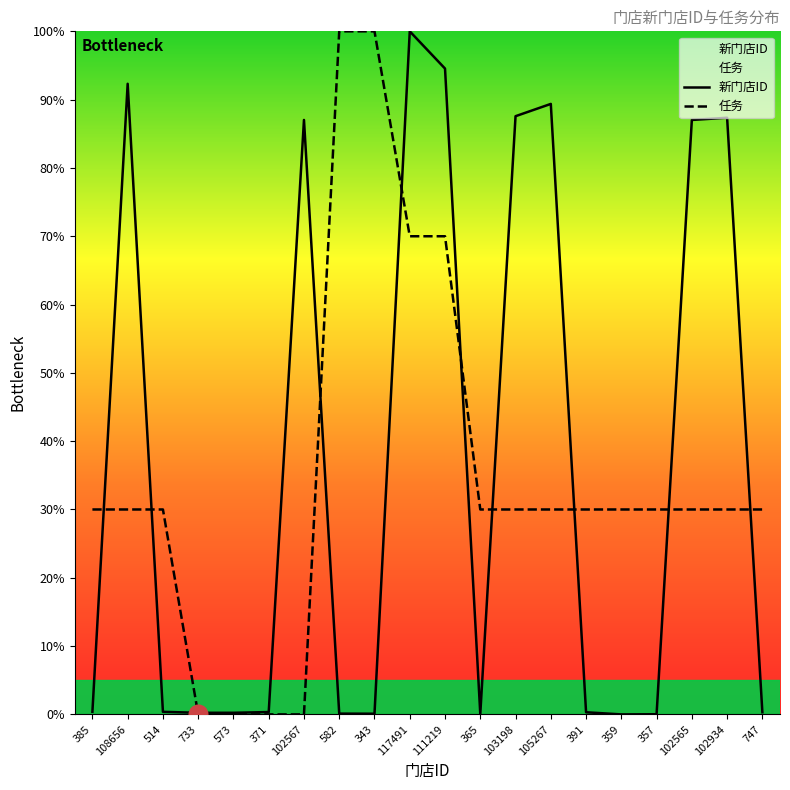

What is the total value across all series at 385?

30.4